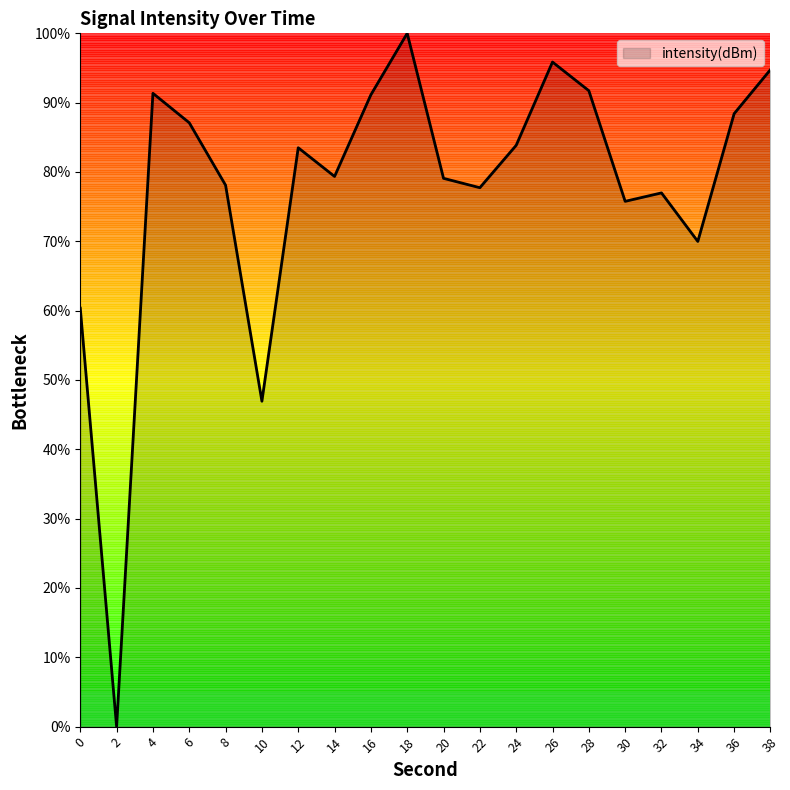

Approximately how many times larger is the value at 38 compared to 34?

1.4